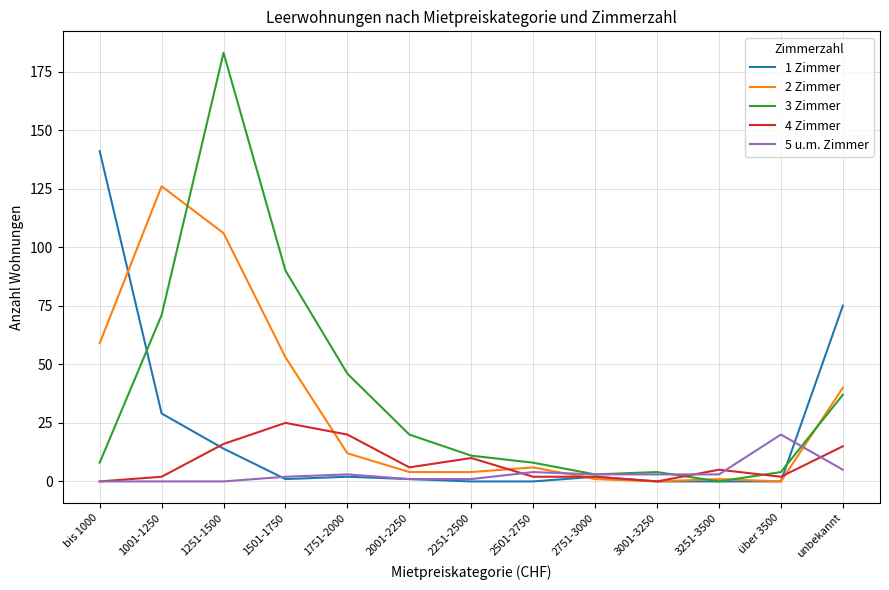

At which category does the chart reach its peak across all series?

1251-1500